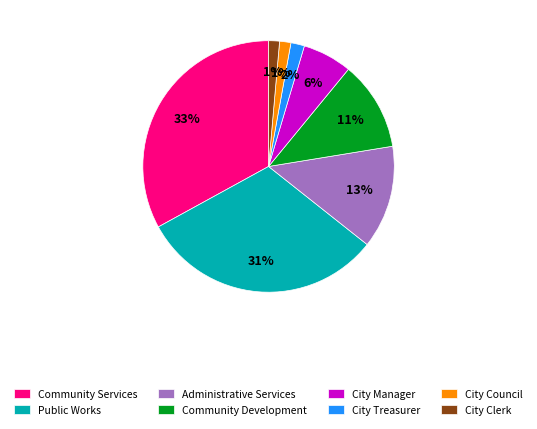

Approximately how many times larger is the value at City Treasurer compared to Community Development?

0.2